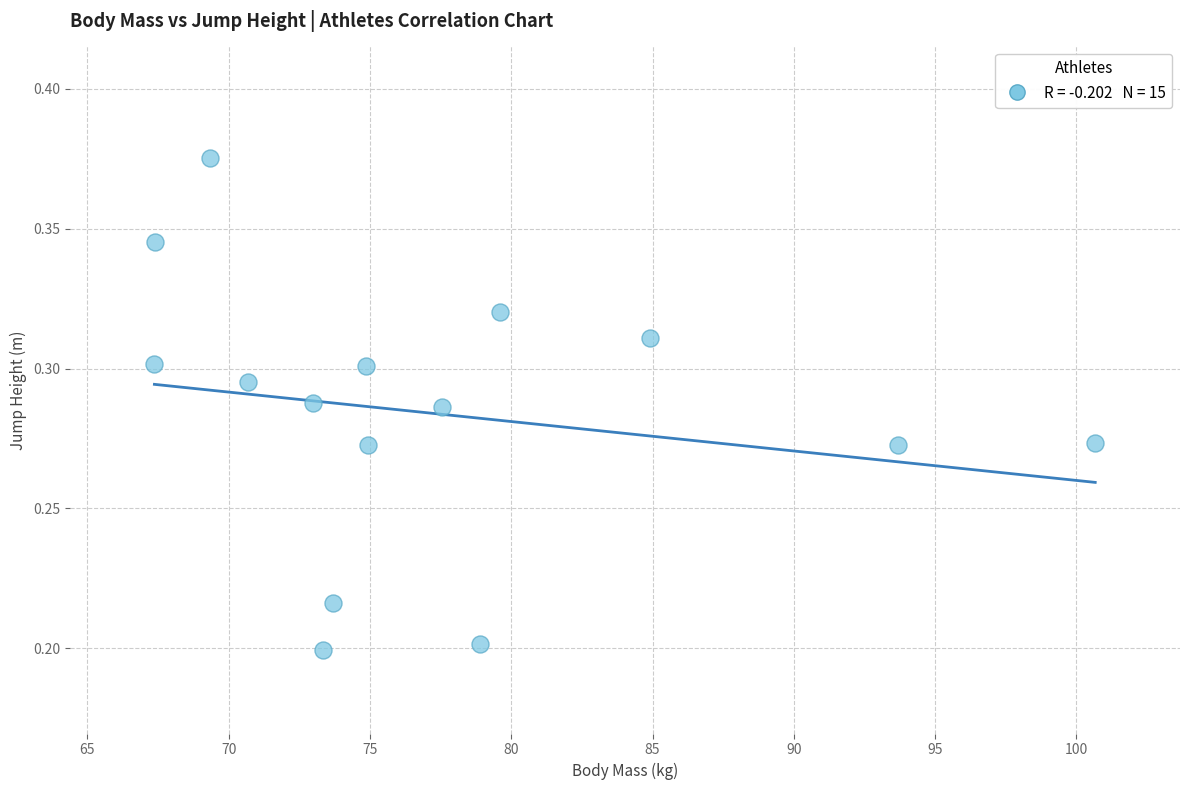

What is the range of X values (max minus min)?

33.3